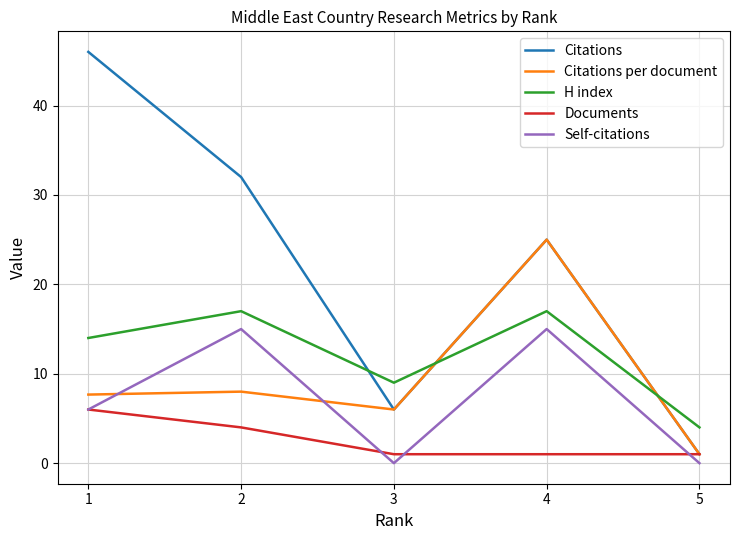

Which series changed the most between 2 and 4?

Citations per document